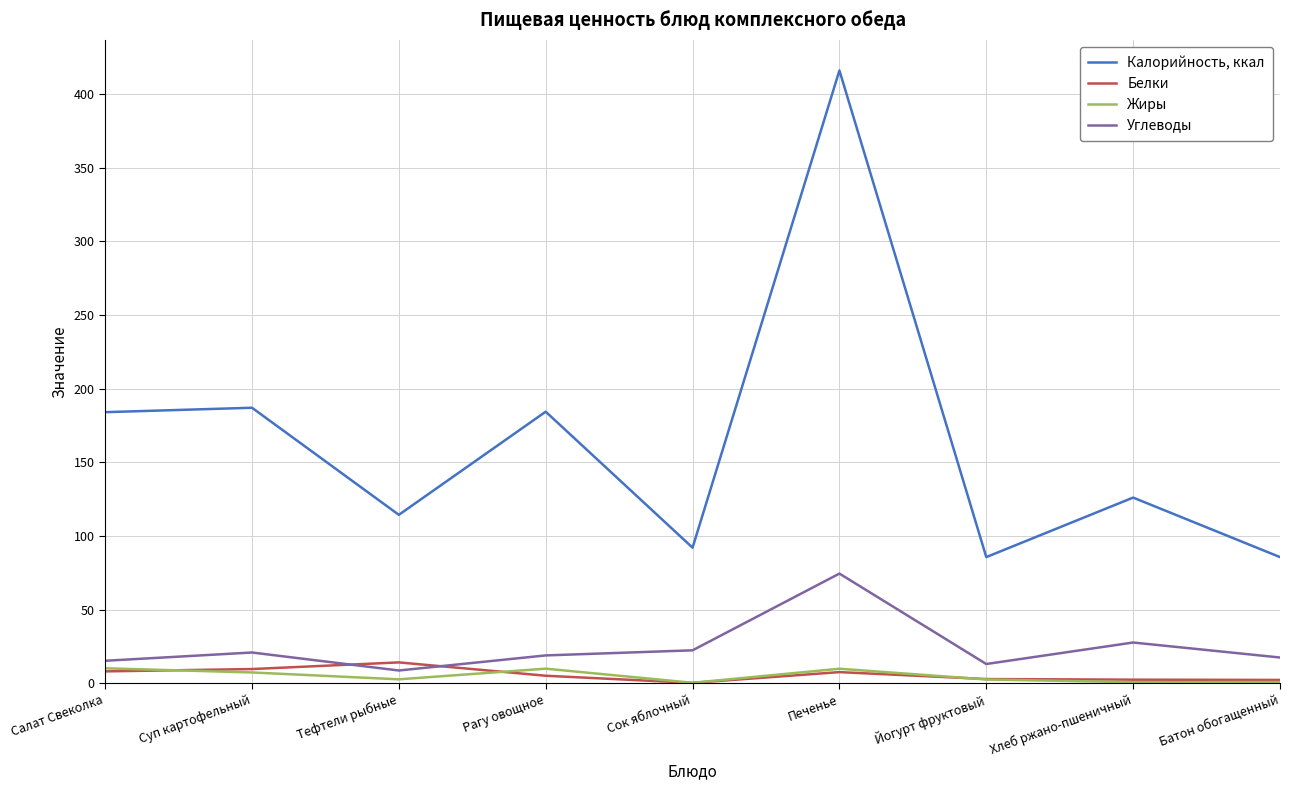

What is the total value across all series at Салат Свеколка?

217.3